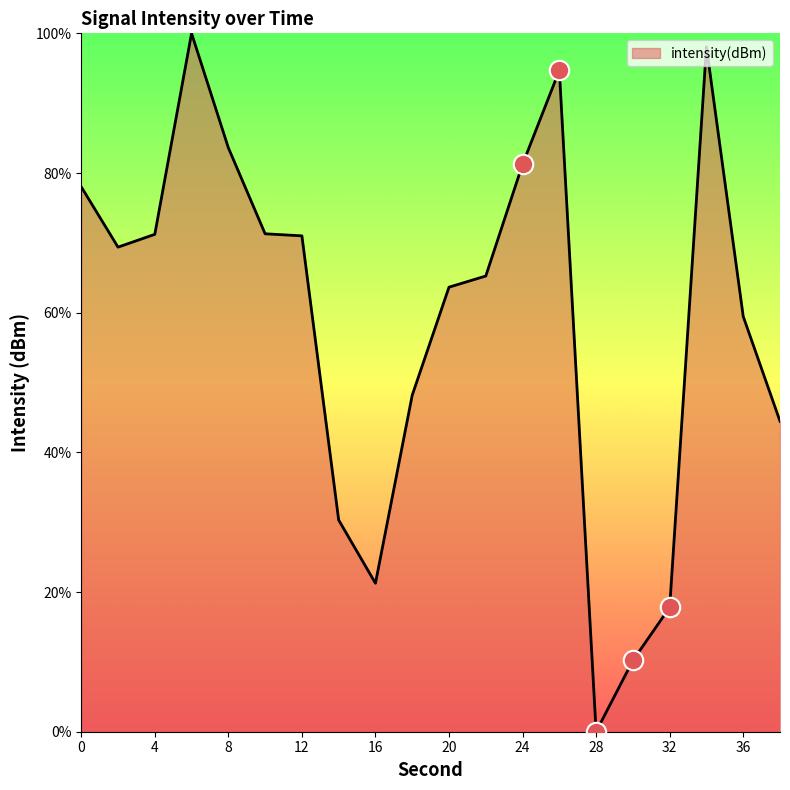

What is the difference between the maximum and second lowest values?

89.8